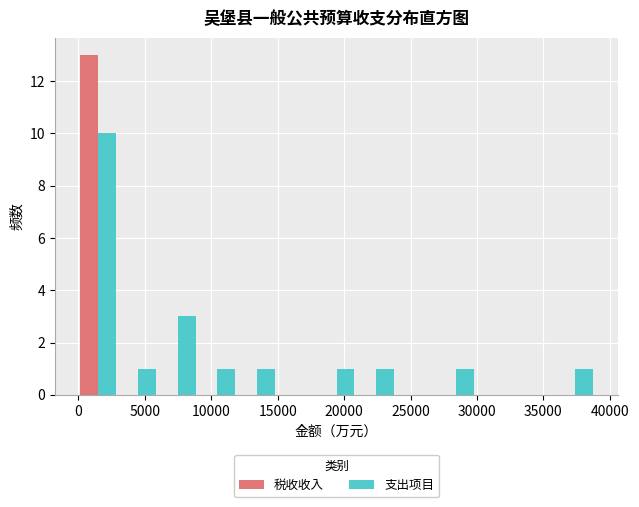

What is the height of the 税收收入 bar covering 0 to 3000 on the x-axis? Neither the bar edges nor the heights are printed on the chart, so give them approximately, as read against the axes.

13